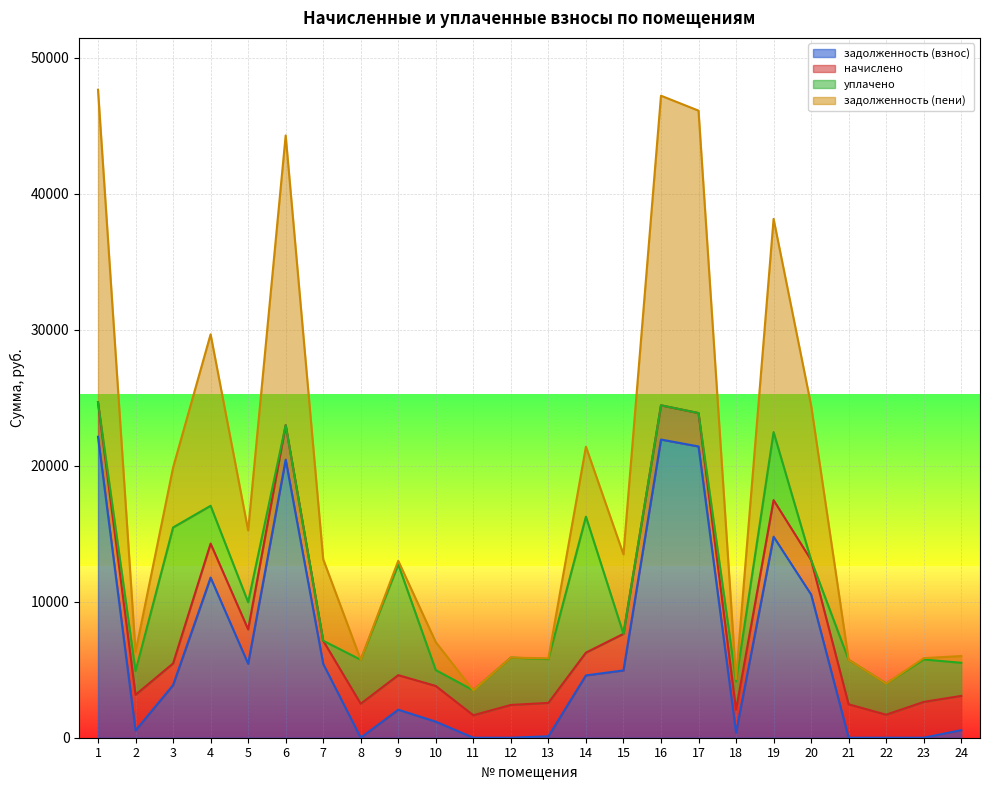

How many values in the задолженность (взнос) series are below 3868?

12